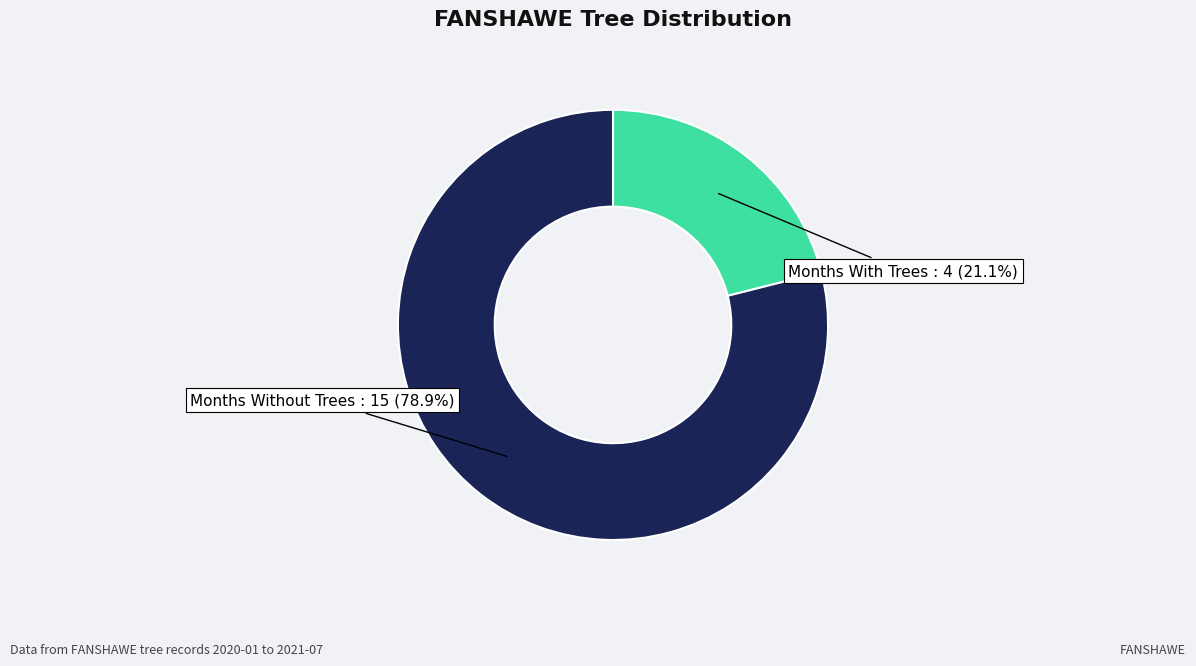

How many segments does this pie chart have?

2